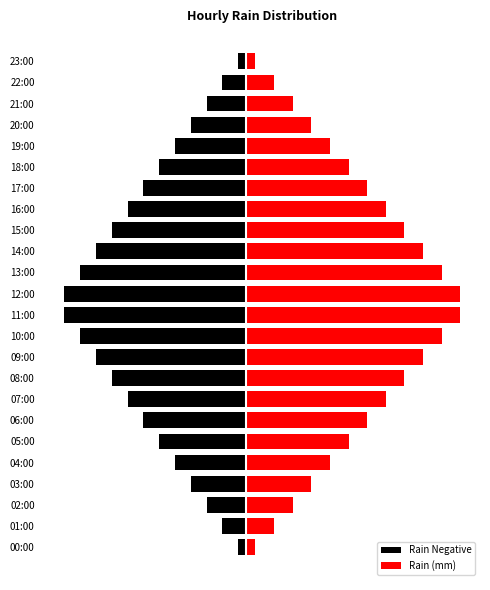

What is the maximum value shown in the chart?

13.8